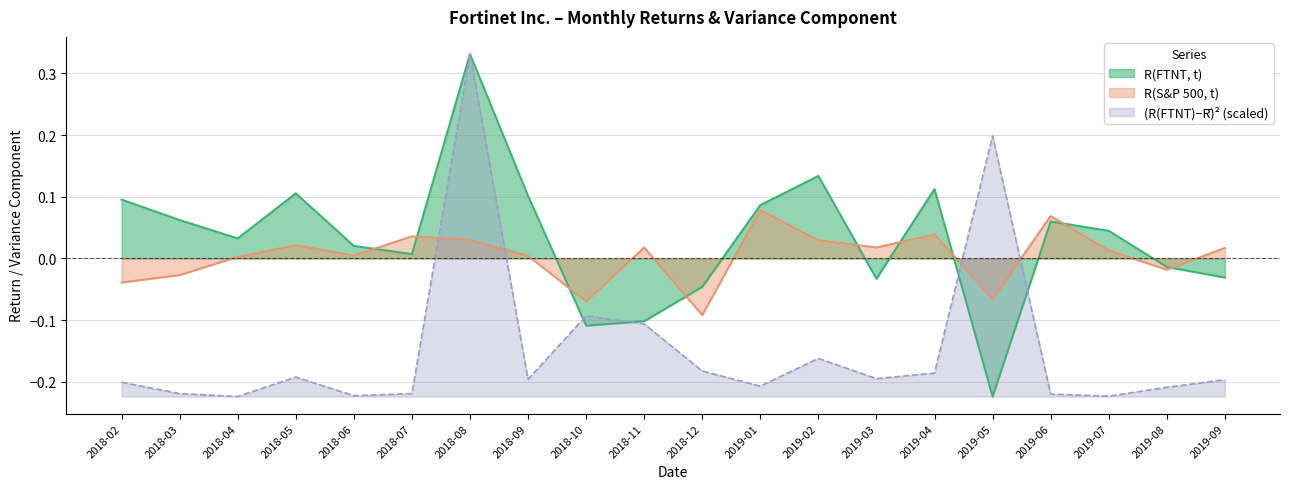

True or false: (R(FTNT)-R_bar)^2 has a value of -0.2 at 2018-07.

True